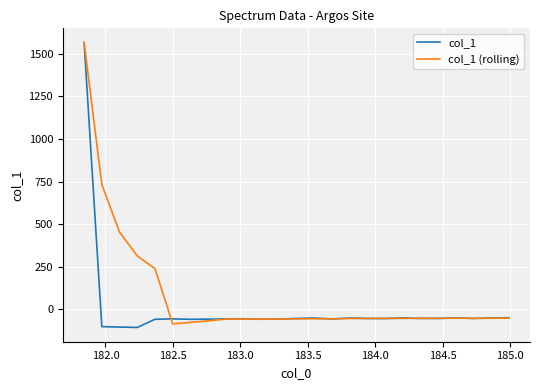

What is the minimum value shown in the chart?

-107.1